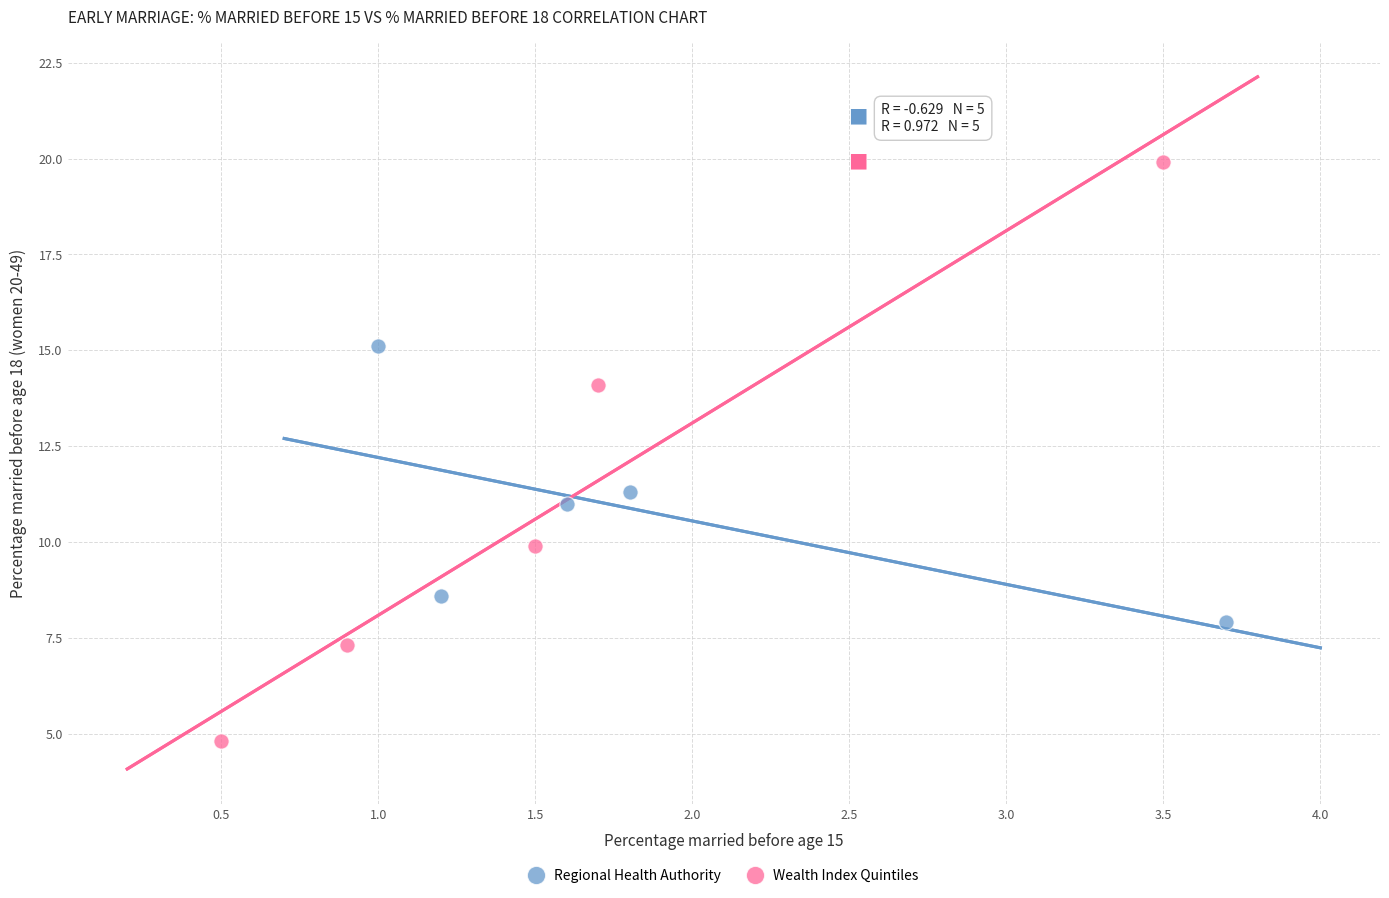

Which series contains the highest Y value?

Wealth Index Quintiles